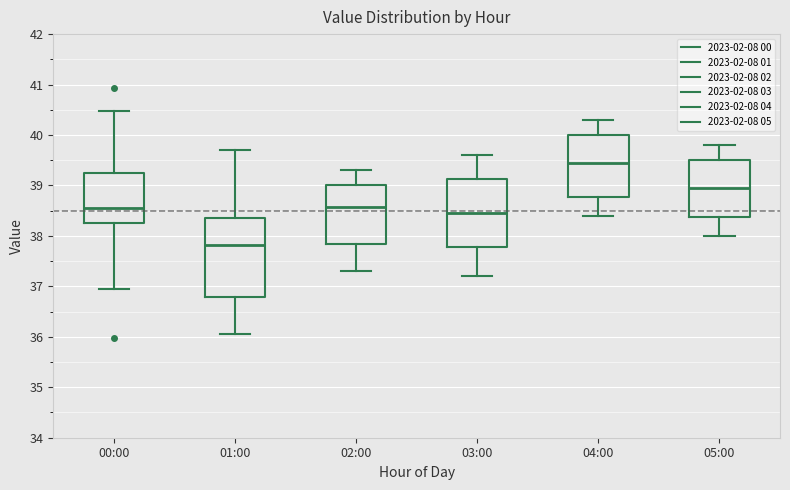

Reading left to right, read every box against the y-axis: the position of its median line, the range the box covers, and the ends of its whiskers. The values are not printed on the chart, so give them approximately, as read against the axis.

00:00: median 38.6, box 38.3 to 39.2, whiskers 37.0 to 40.5
01:00: median 37.8, box 36.8 to 38.4, whiskers 36.1 to 39.7
02:00: median 38.6, box 37.8 to 39.0, whiskers 37.3 to 39.3
03:00: median 38.5, box 37.8 to 39.1, whiskers 37.2 to 39.6
04:00: median 39.5, box 38.8 to 40.0, whiskers 38.4 to 40.3
05:00: median 39.0, box 38.4 to 39.5, whiskers 38.0 to 39.8